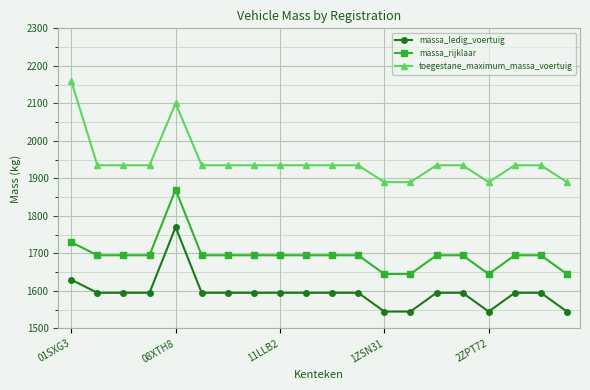

What is the value of the massa_ledig_voertuig point at the 4th from the left?

1595